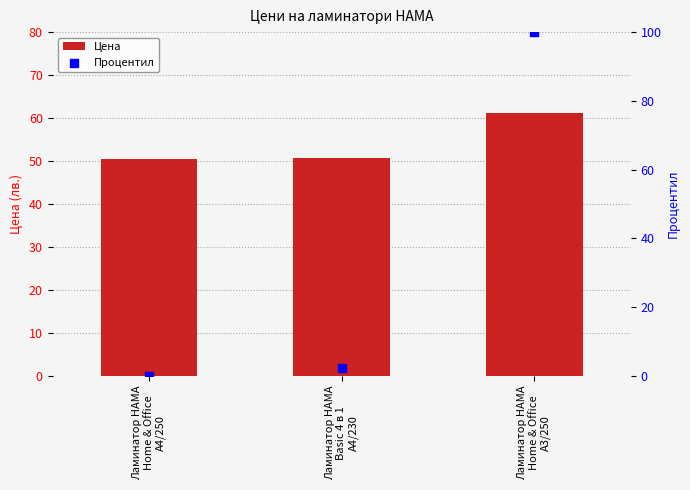

What are all the series names shown in the legend?

Цена, Процентил